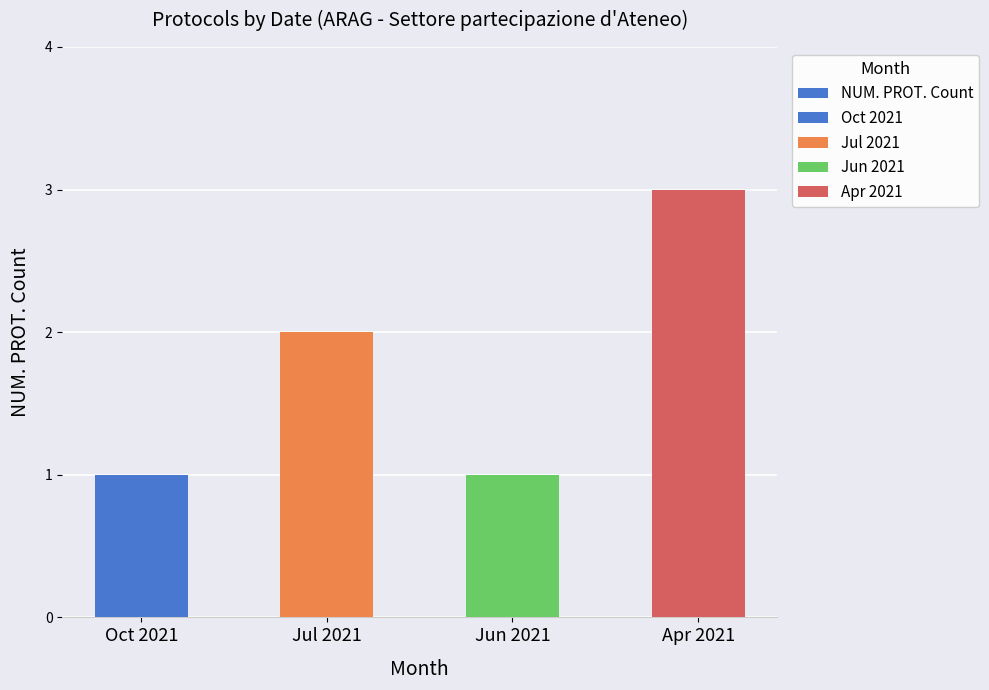

Which category has the lowest value across all series?

Oct 2021